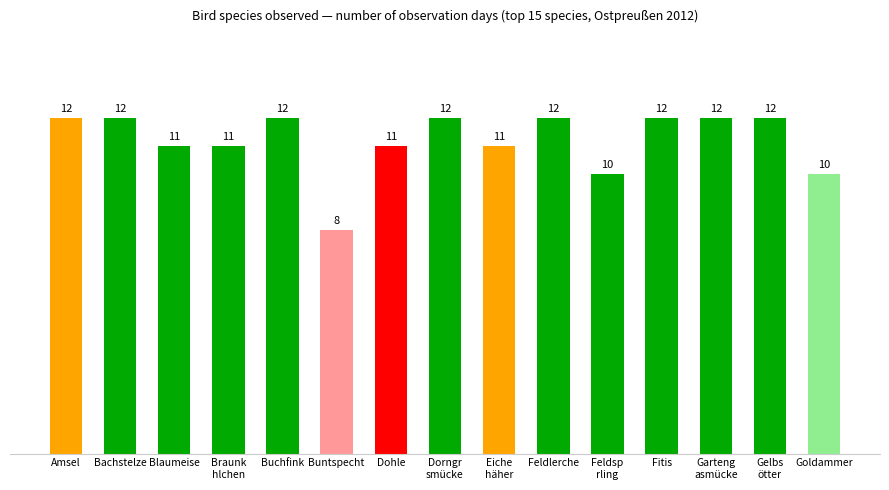

Between Feldsp
rling and Feldlerche, which is larger?

Feldlerche